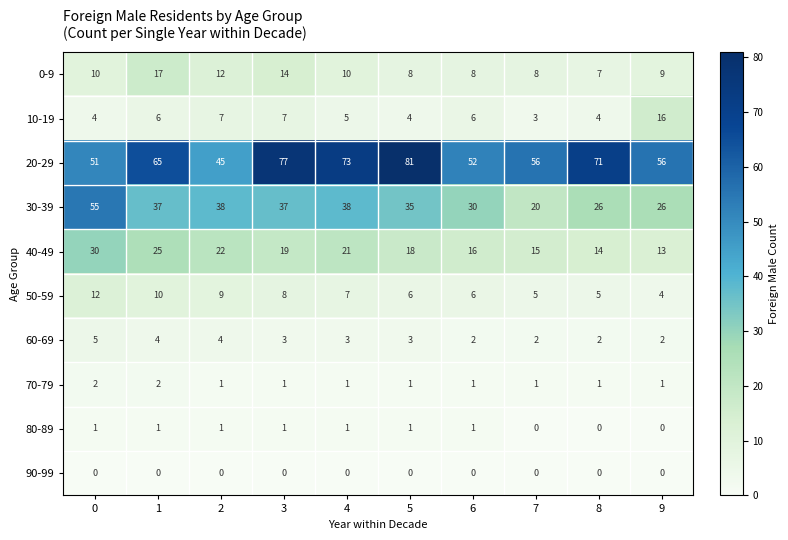

What is the difference between the highest and lowest values at 2?

45